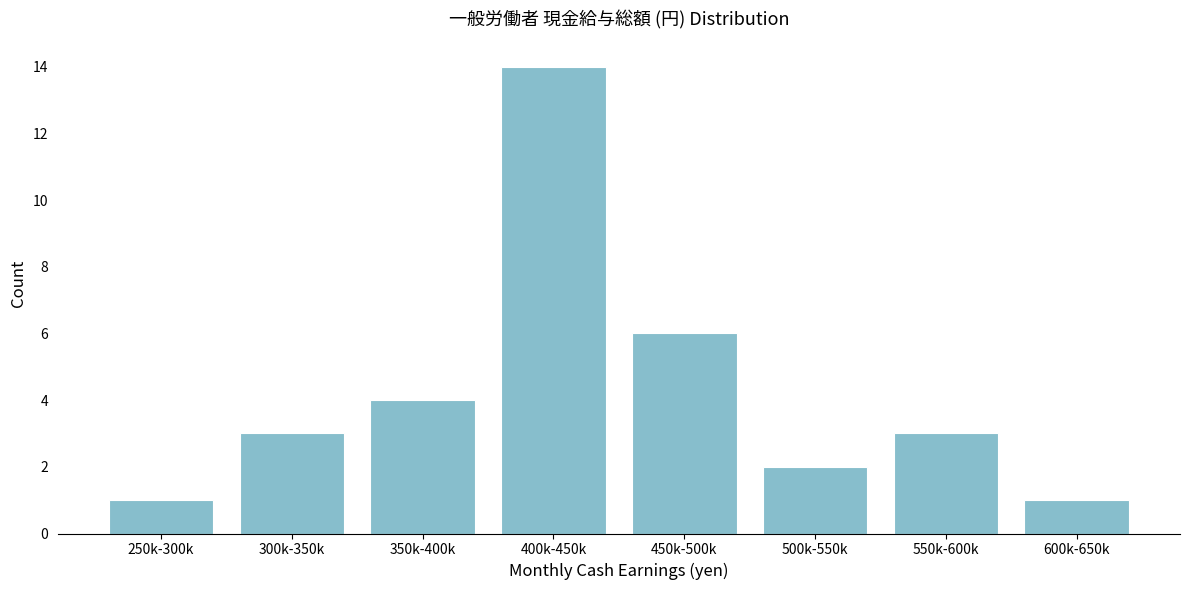

Reading left to right, extract all data points from this chart.

250k-300k=1	300k-350k=3	350k-400k=4	400k-450k=14	450k-500k=6	500k-550k=2	550k-600k=3	600k-650k=1